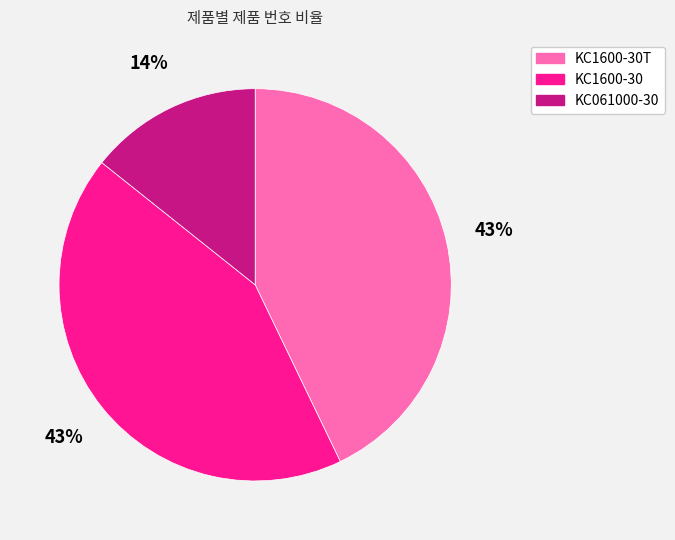

To the nearest percent, what is the difference between the largest and smallest slice percentages?

29%